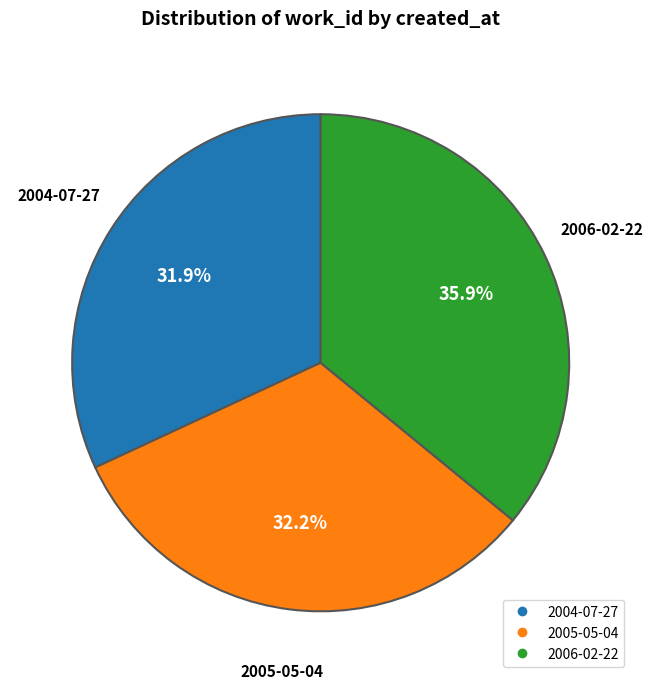

Does any single category account for the majority?

No